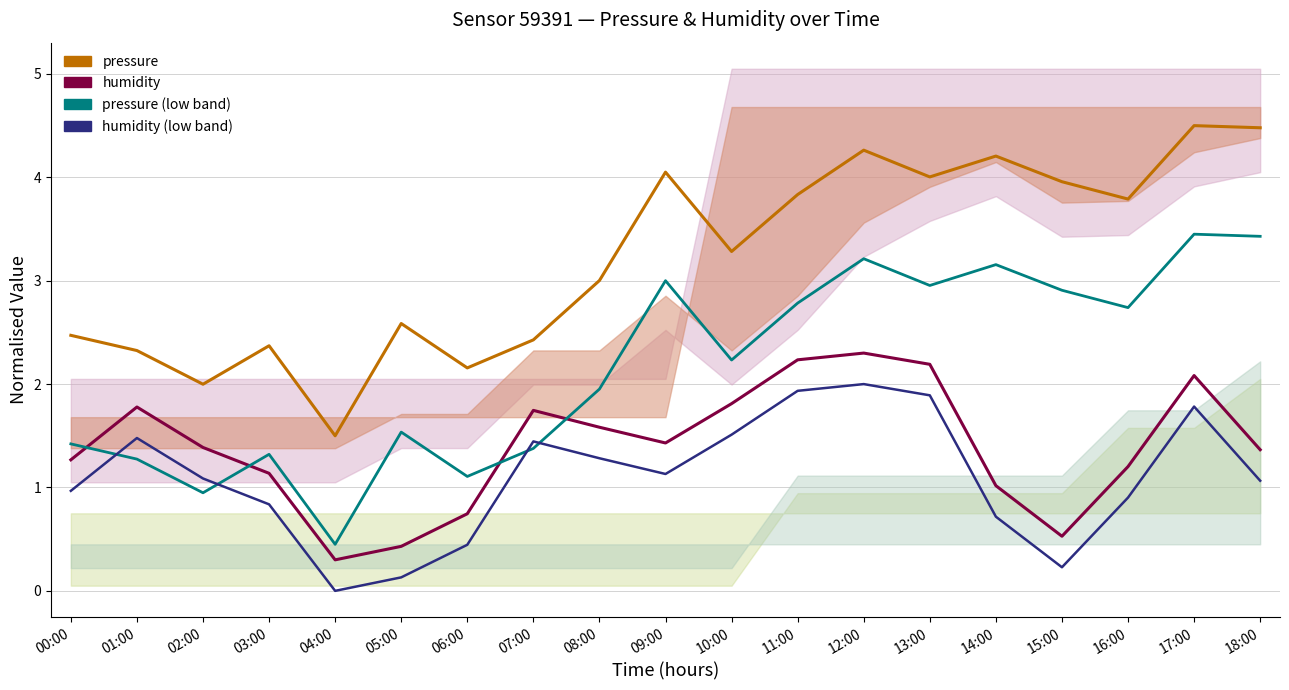

At which label does humidity first exceed 1?

00:00